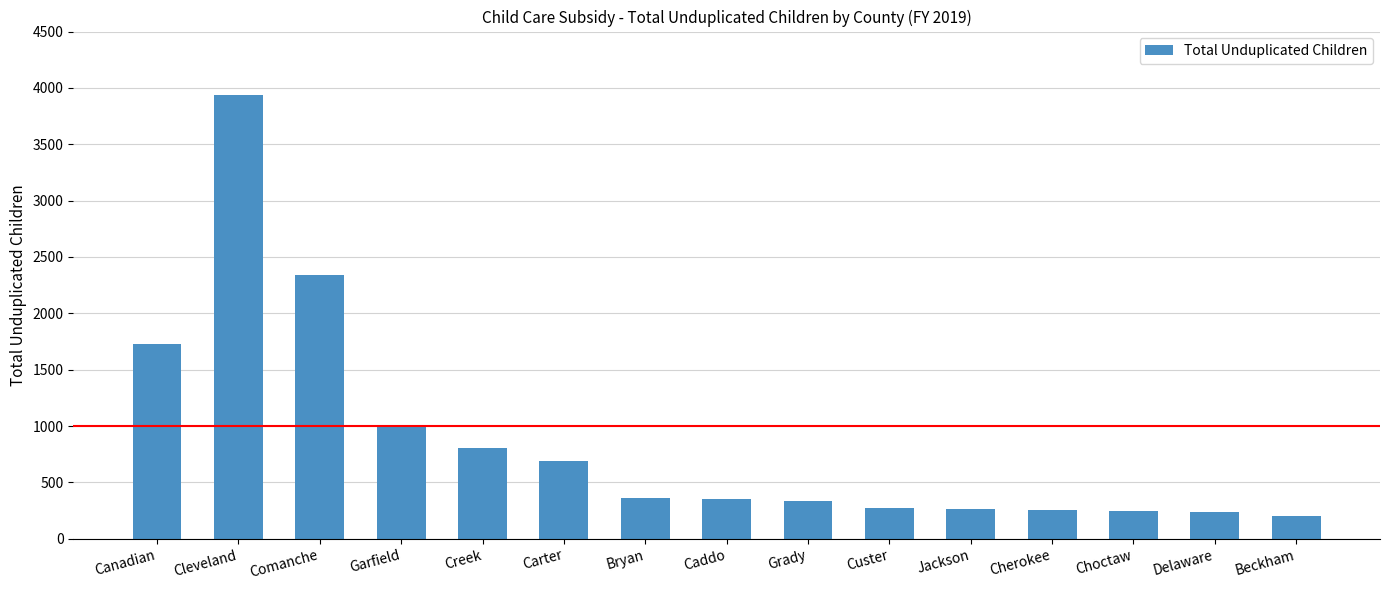

Which has a higher value, Cherokee or Carter?

Carter